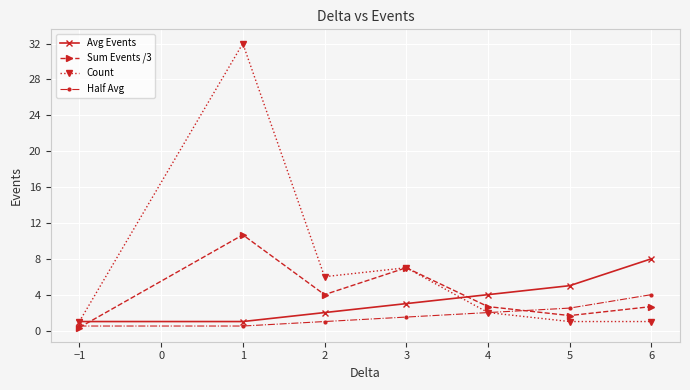

True or false: Sum Events /3 has more than 1 interior local peaks.

True